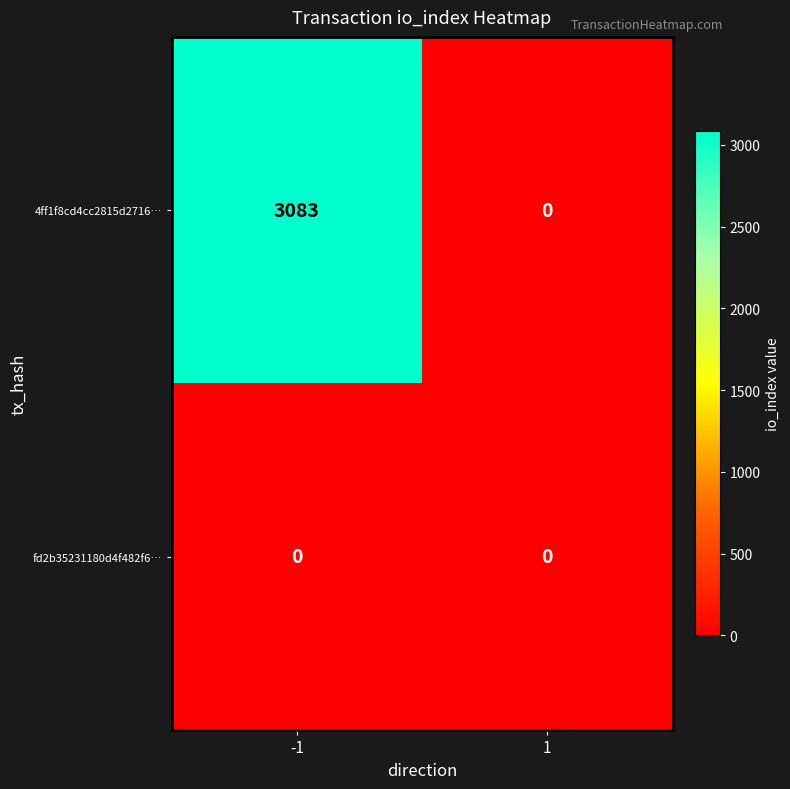

At which category is the sum across all series the highest?

-1